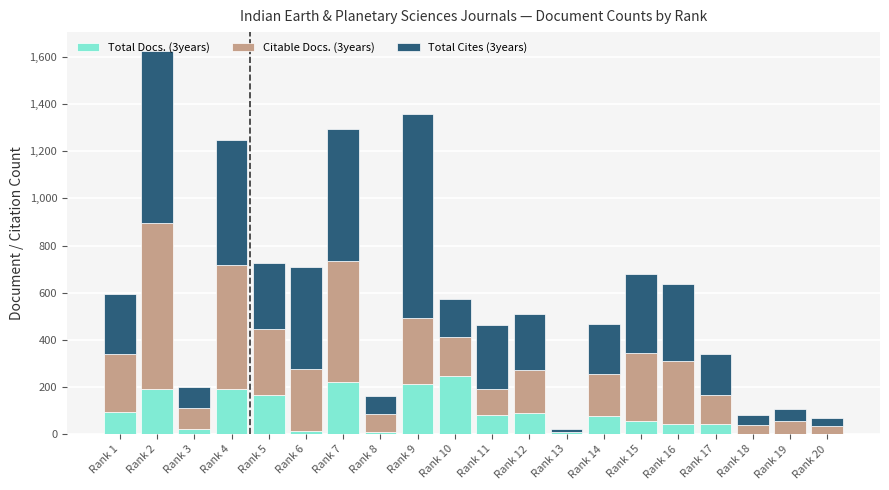

At which category is the sum across all series the highest?

Rank 2